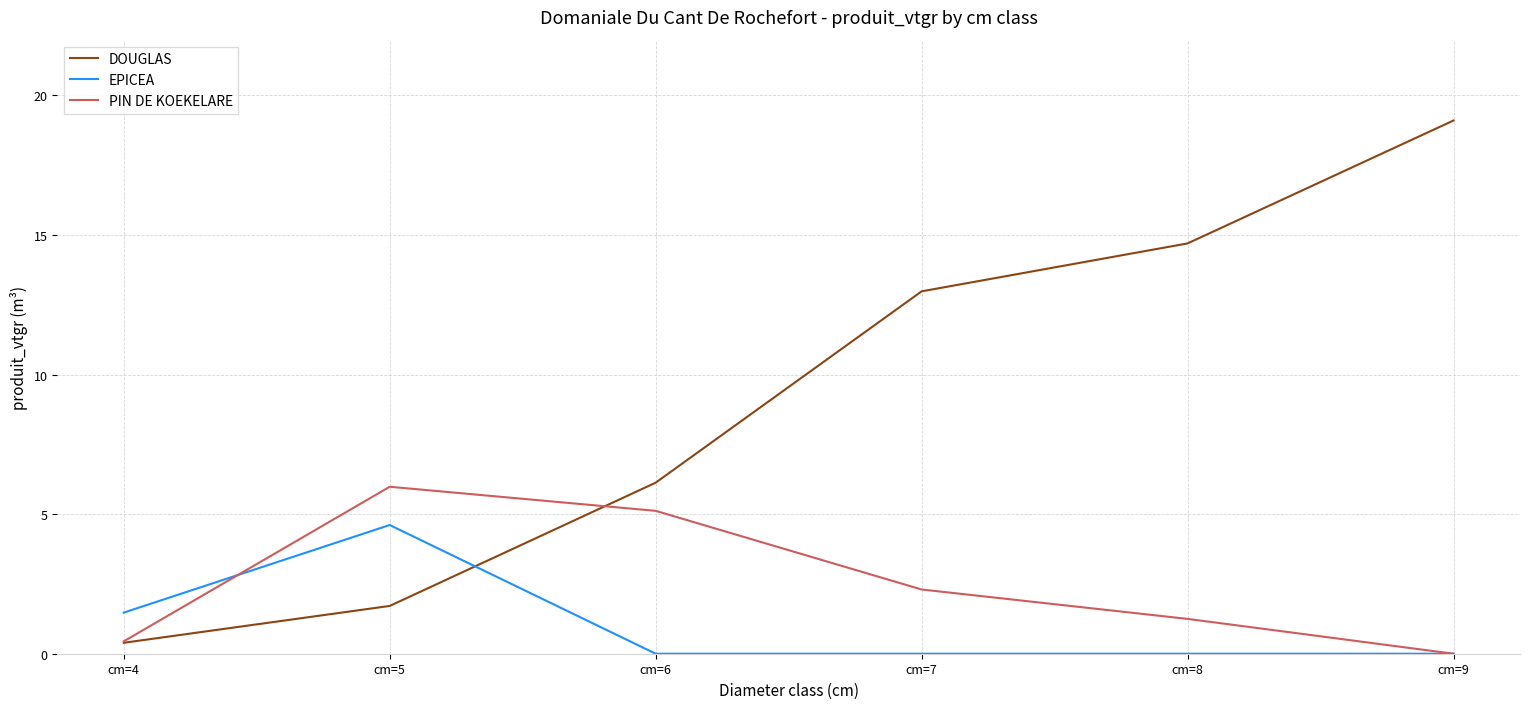

What is the spread (max minus min) of values at cm=6?

6.1